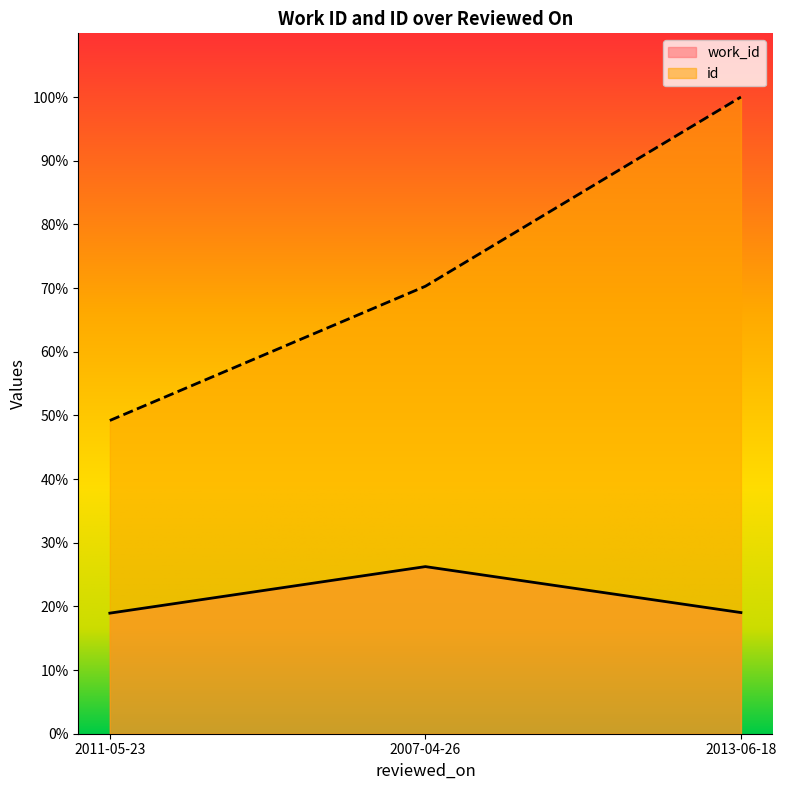

What is the sum of the id values at 2007-04-26 and 2013-06-18?

170.3